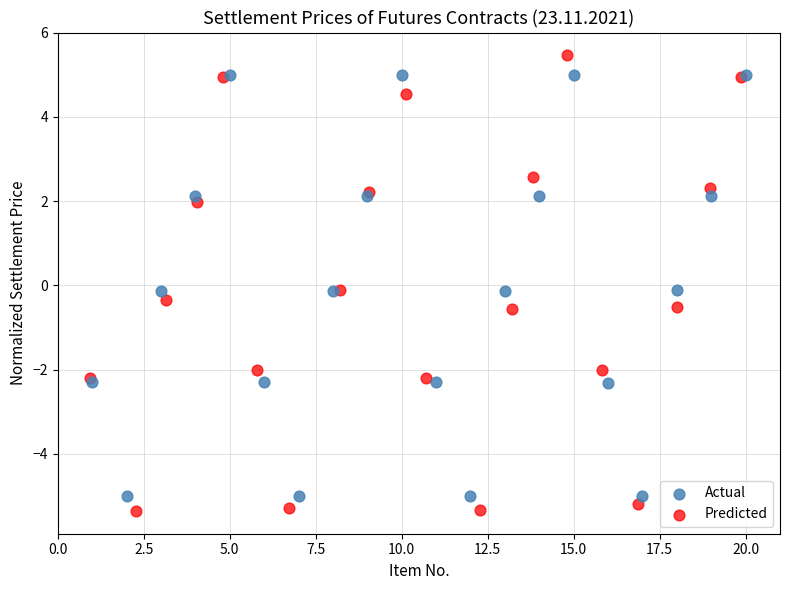

Which series has the widest spread of Y values?

Predicted